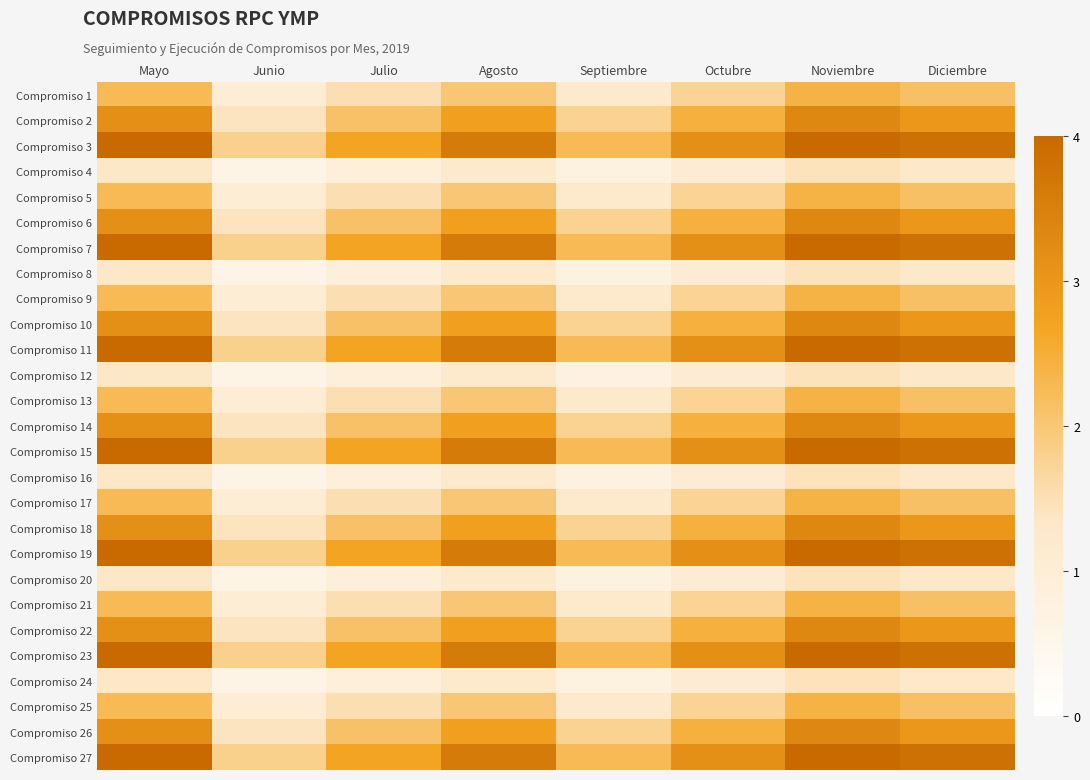

How many distinct data groups are displayed?

27